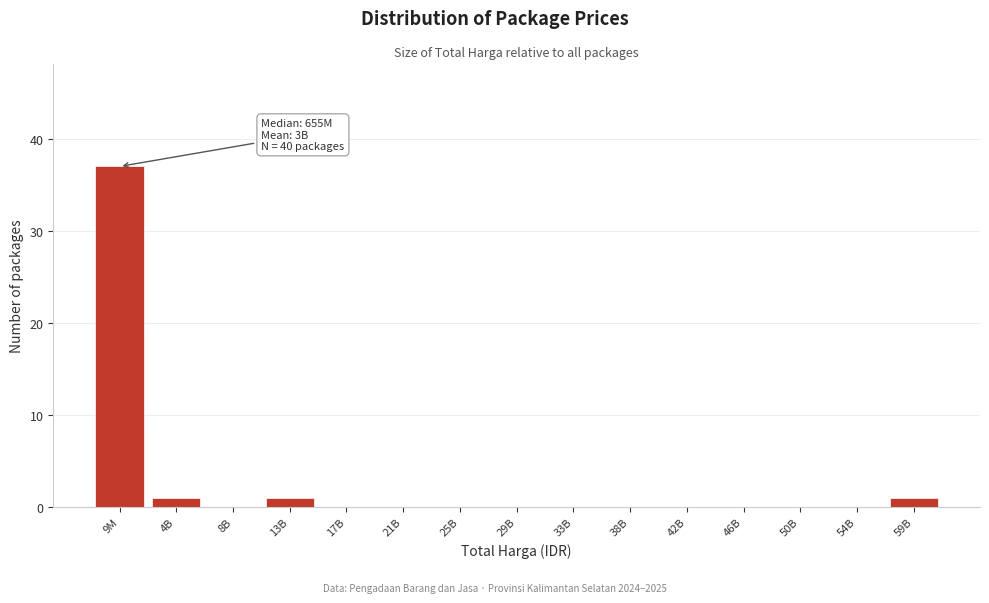

Reading right to left, list all the values displayed in this chart.

59B=1	54B=0	50B=0	46B=0	42B=0	38B=0	33B=0	29B=0	25B=0	21B=0	17B=0	13B=1	8B=0	4B=1	9M=37